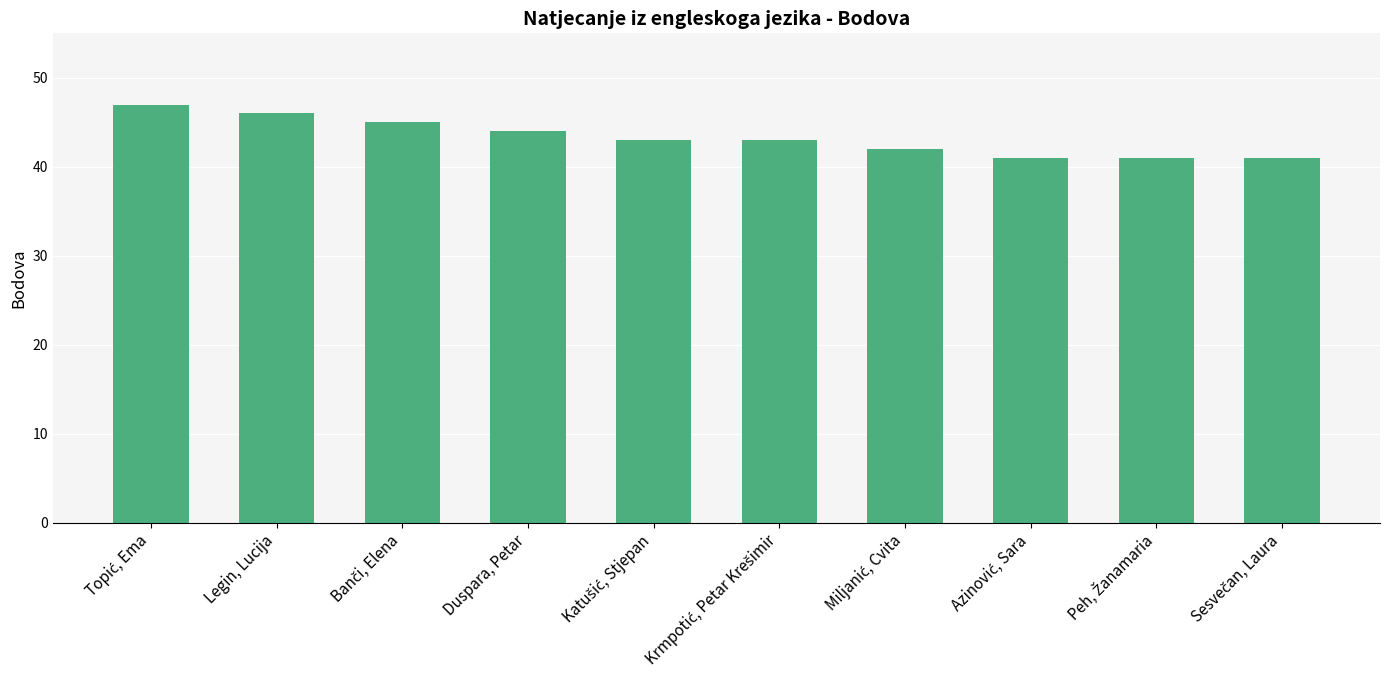

What position from the left is Duspara, Petar?

4